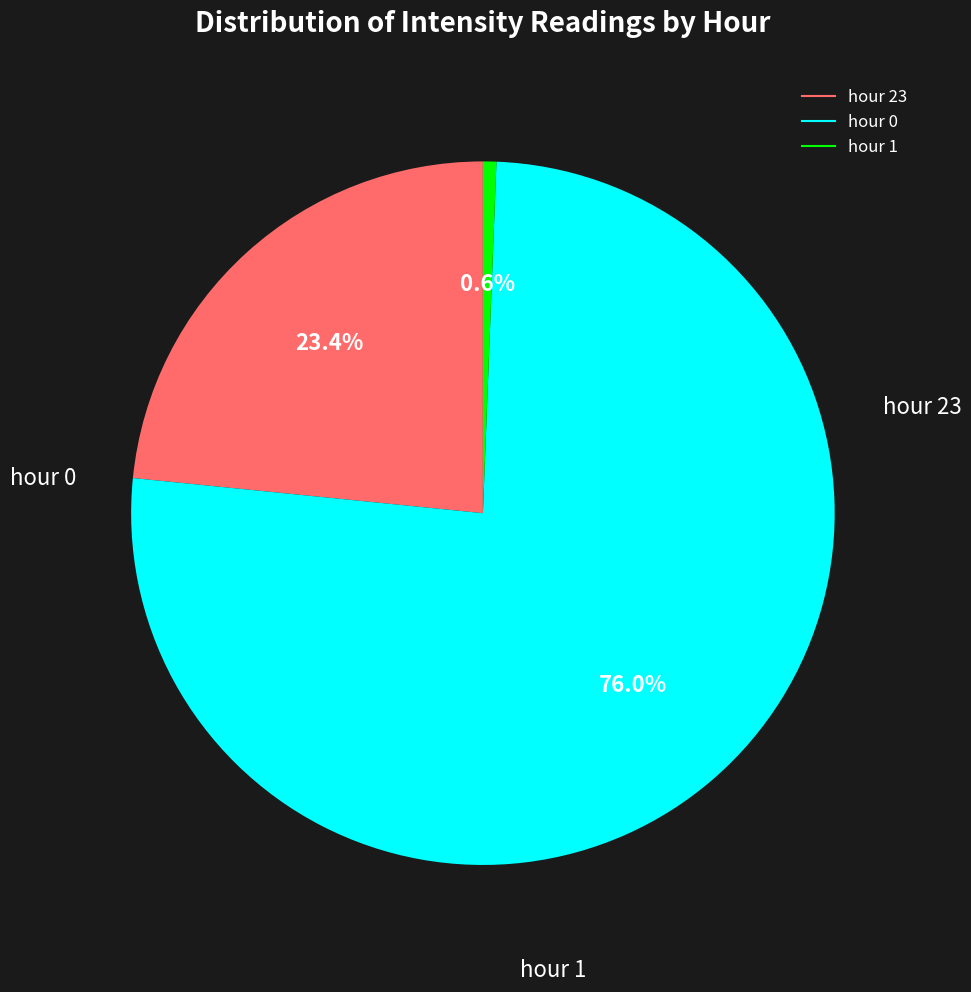

To the nearest percent, what is the average slice percentage?

33%